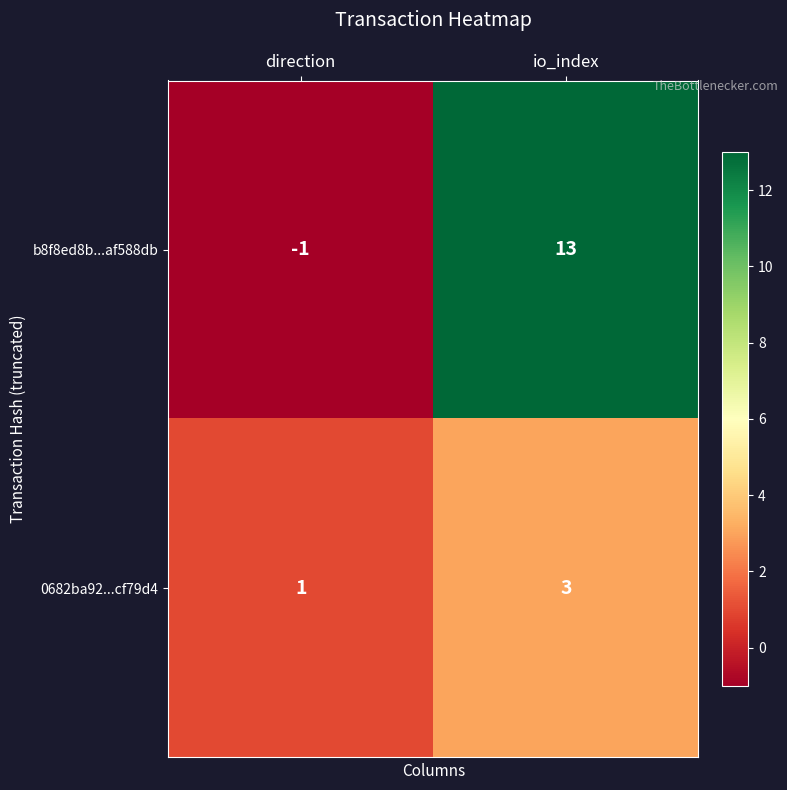

Between direction and io_index, which series saw the biggest shift?

b8f8ed8b...af588db